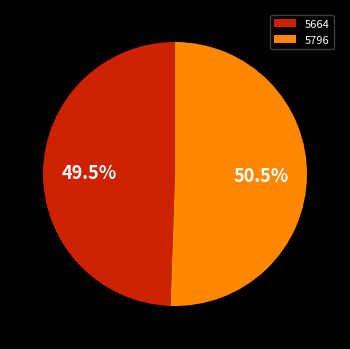

Rank the categories by value from highest to lowest.

5796, 5664